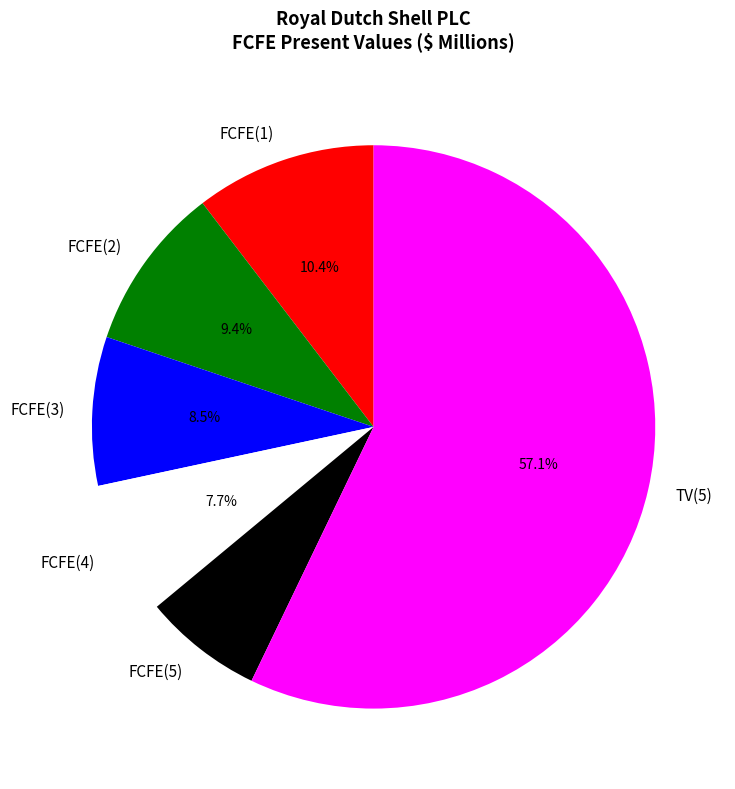

Does FCFE(5) account for over 50% of the chart?

No